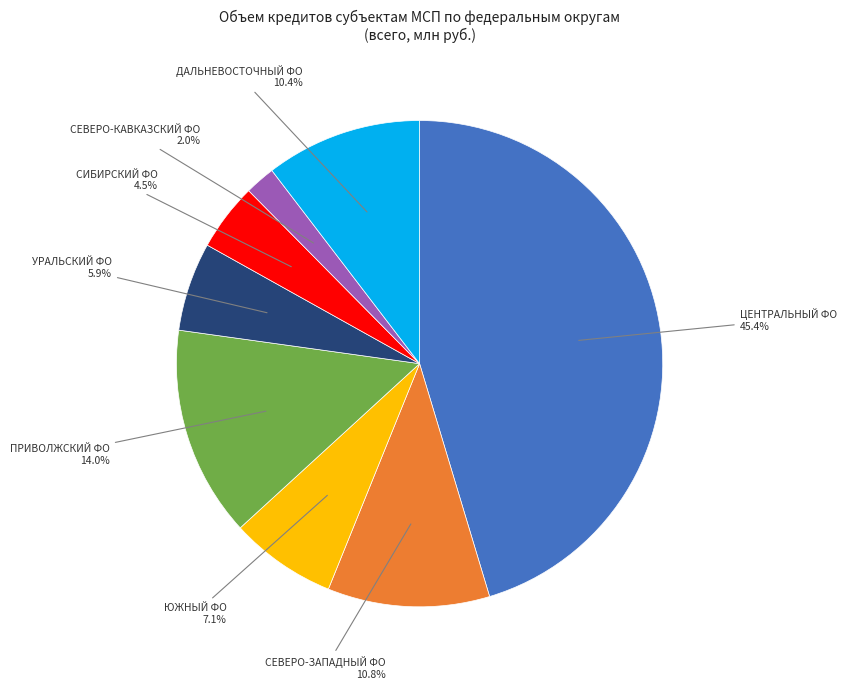

To the nearest percent, what is the difference between the largest and smallest slice percentages?

43%